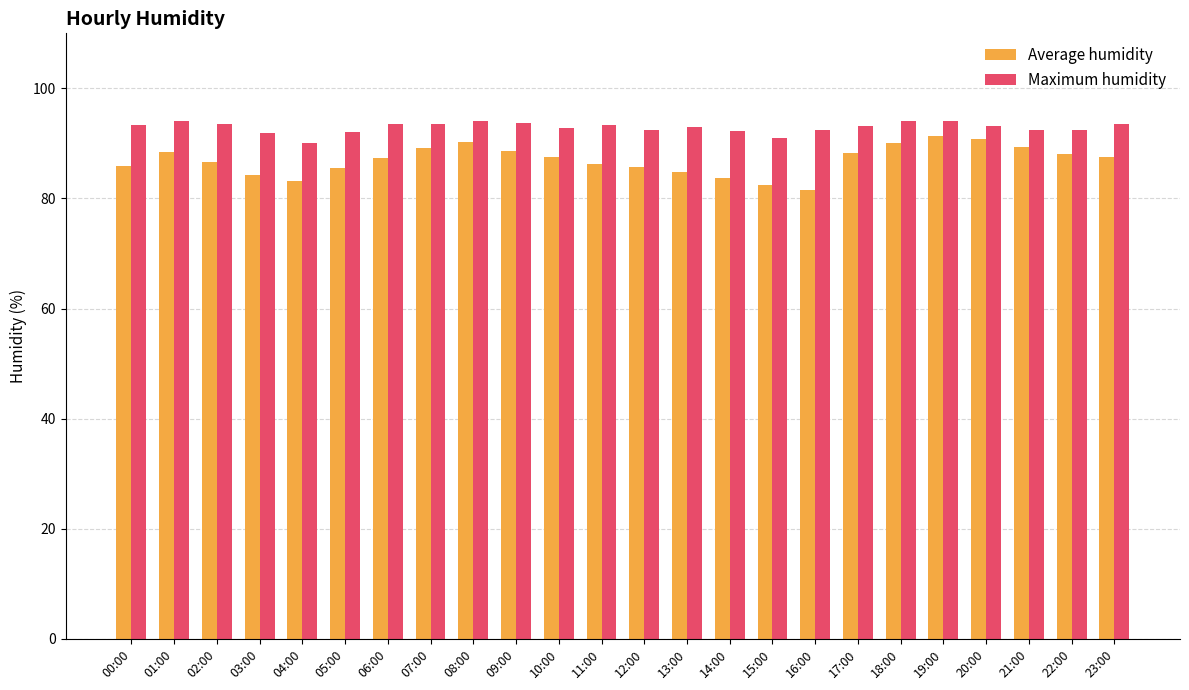

What is the average value of the Average humidity series?

87.0